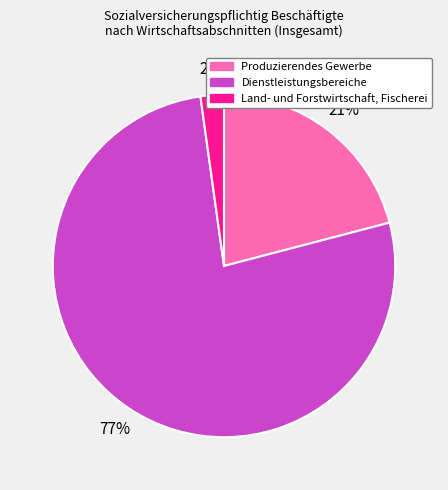

The Dienstleistungsbereiche slice represents 77% of the pie. True or false?

True